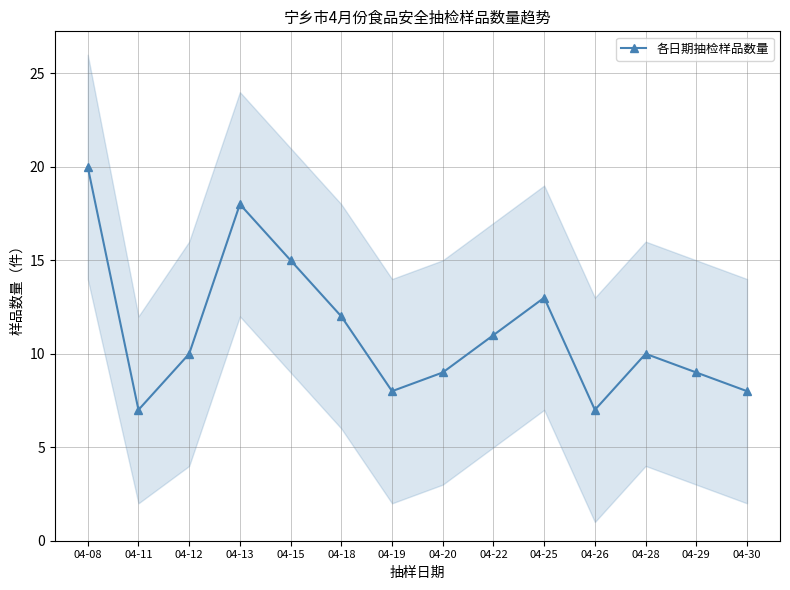

List the labels in order of value, smallest first.

04-11, 04-26, 04-19, 04-30, 04-20, 04-29, 04-12, 04-28, 04-22, 04-18, 04-25, 04-15, 04-13, 04-08